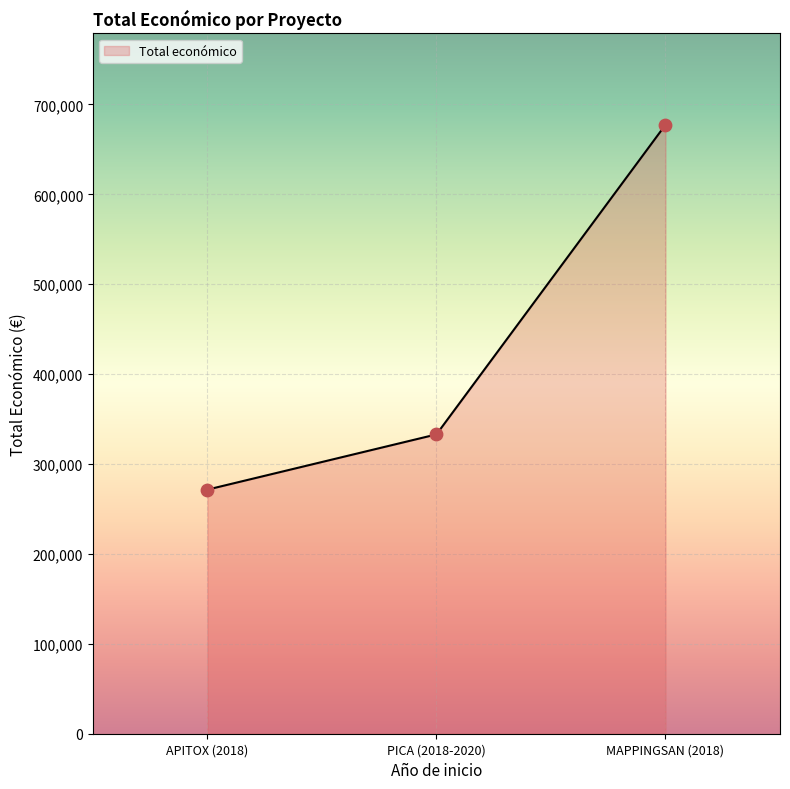

What is the change in value from APITOX (2018) to PICA (2018-2020)?

+61449